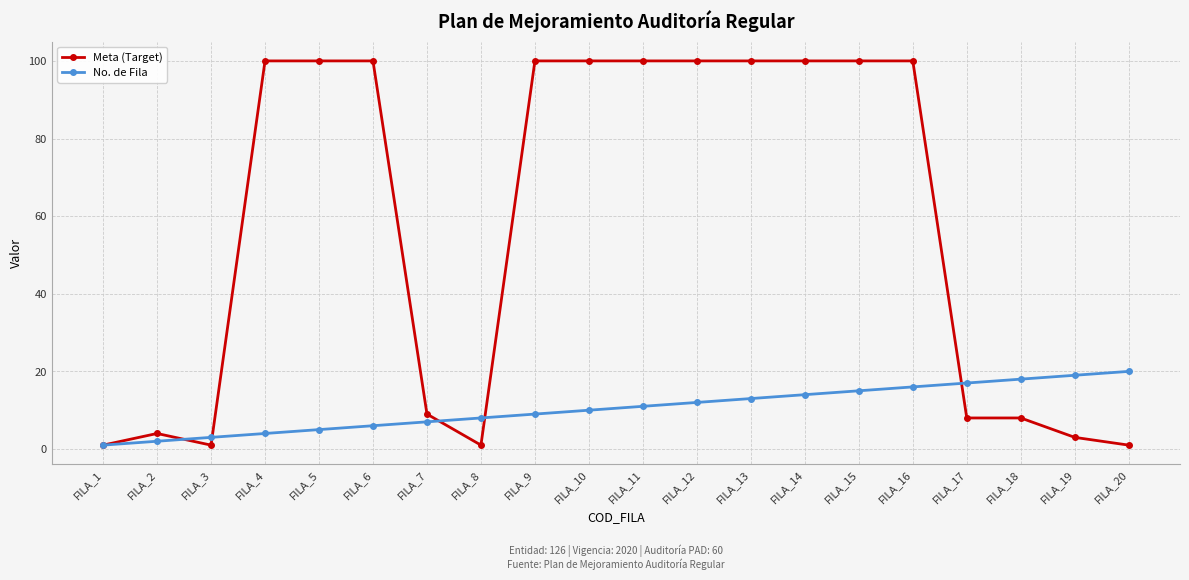

At which category does Meta (Target) reach its first local peak?

FILA_2